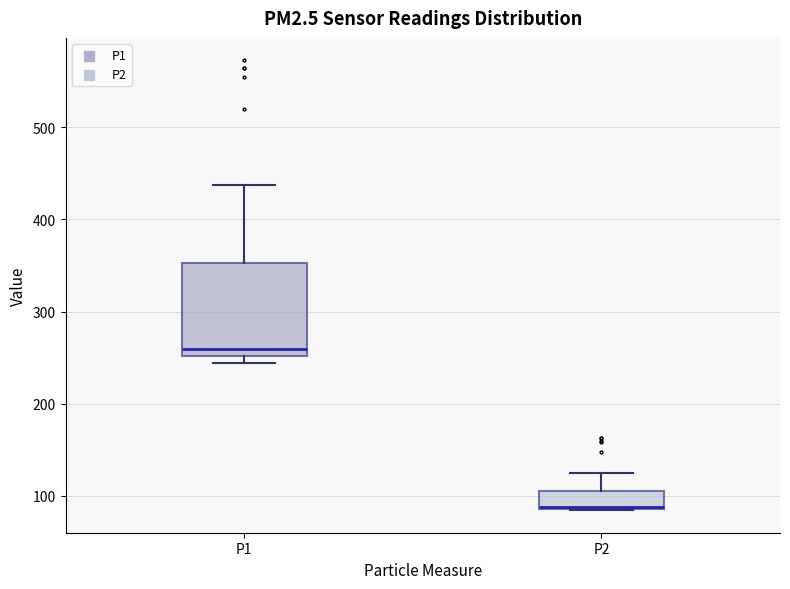

Reading left to right, read every box against the y-axis: the position of its median line, the range the box covers, and the ends of its whiskers. The values are not printed on the chart, so give them approximately, as read against the axis.

P1: median 260, box 250 to 350, whiskers 240 to 440
P2: median 90, box 90 to 110, whiskers 80 to 130